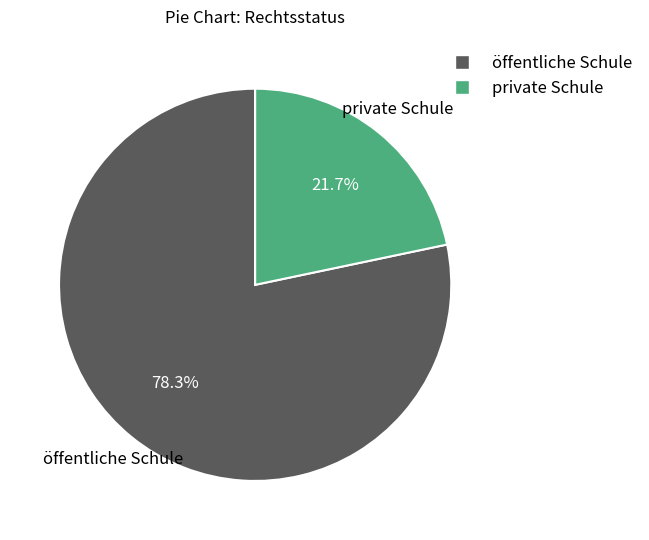

Which slice is the smallest?

private Schule